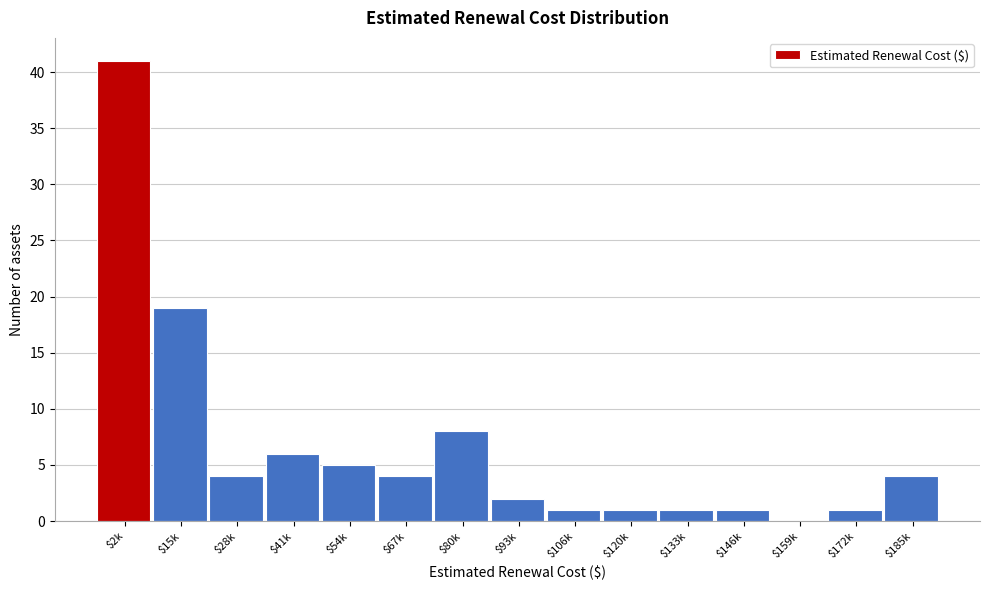

Where is the data nearest to the value 20?

$15k